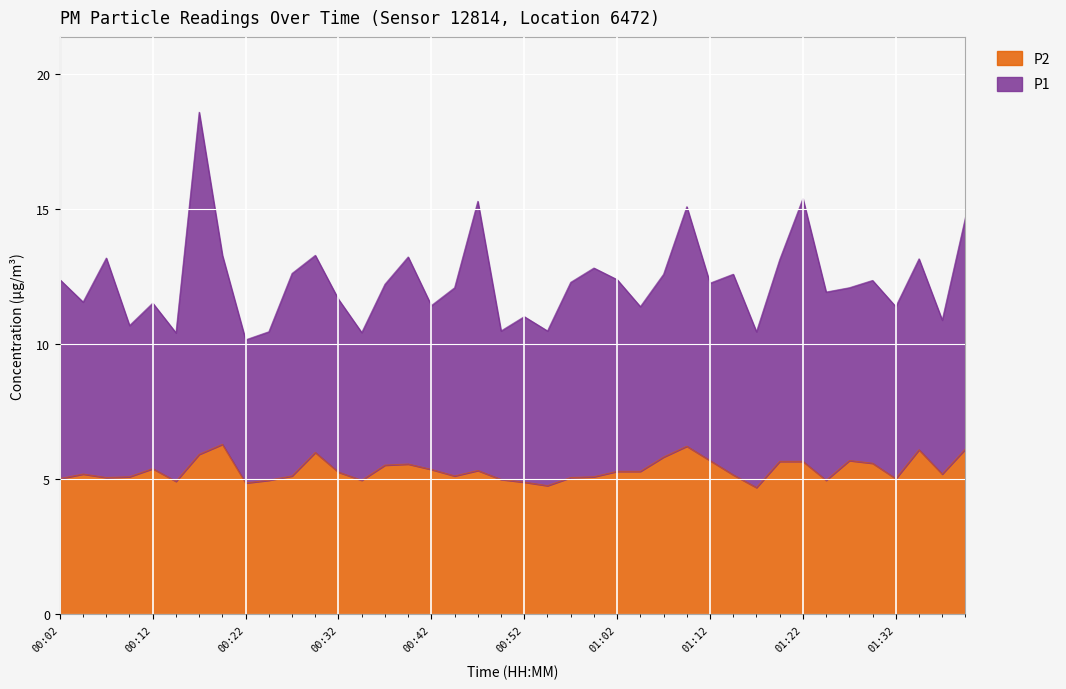

What is the label of the 37th point from the right?

00:09